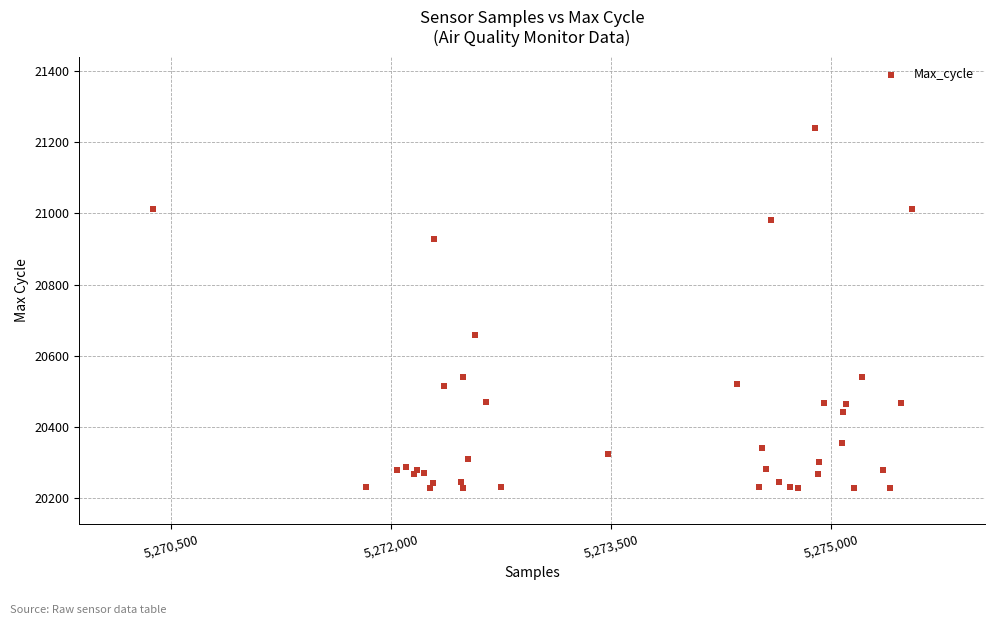

What Y value in the scatter plot is closest to 20734?

20657